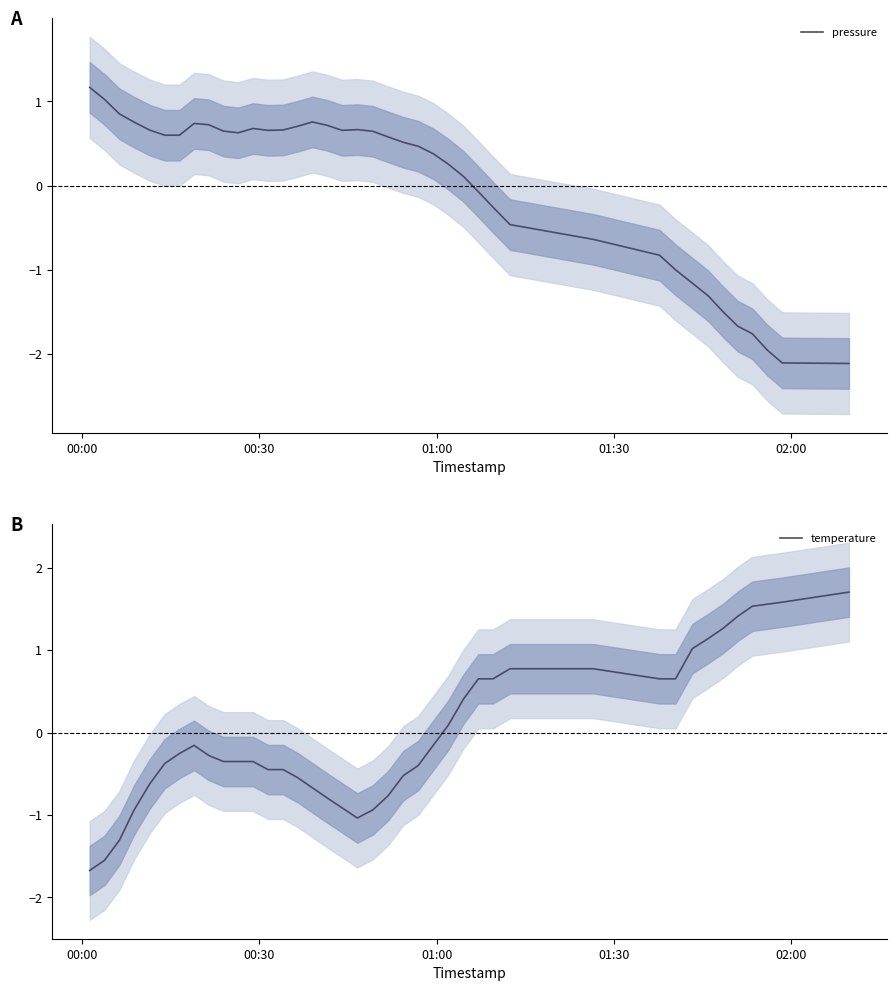

List the series in order of their overall mean, highest first.

temperature, pressure